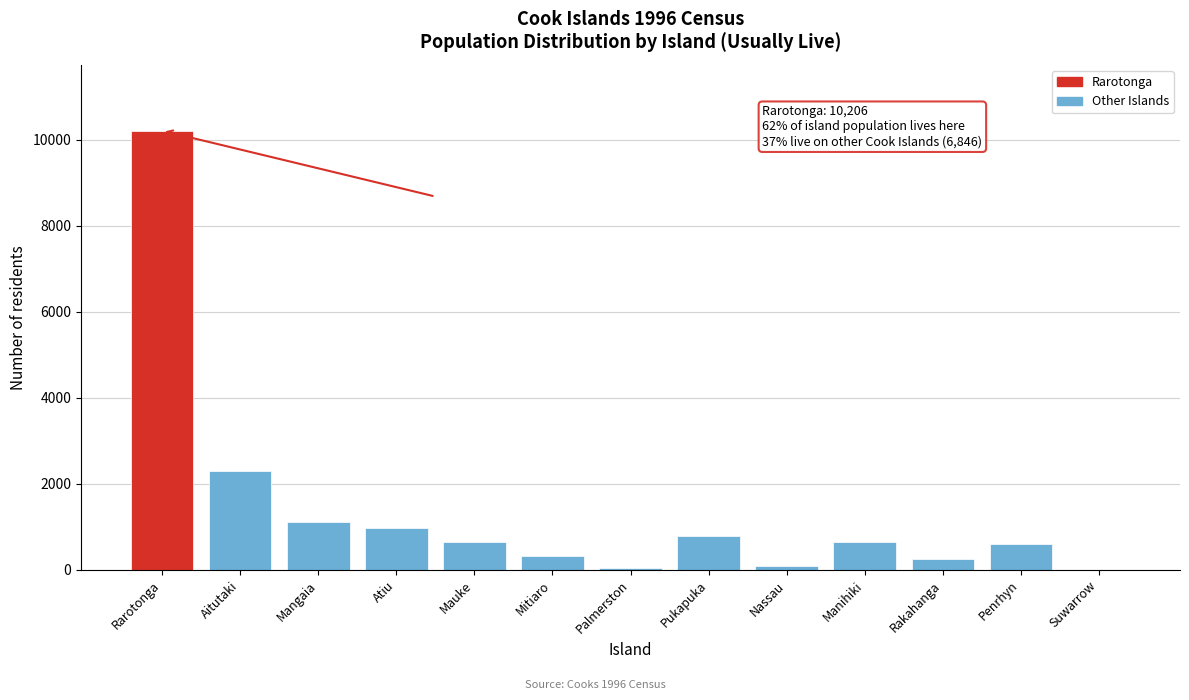

At which label is the value closest to 5105?

Aitutaki